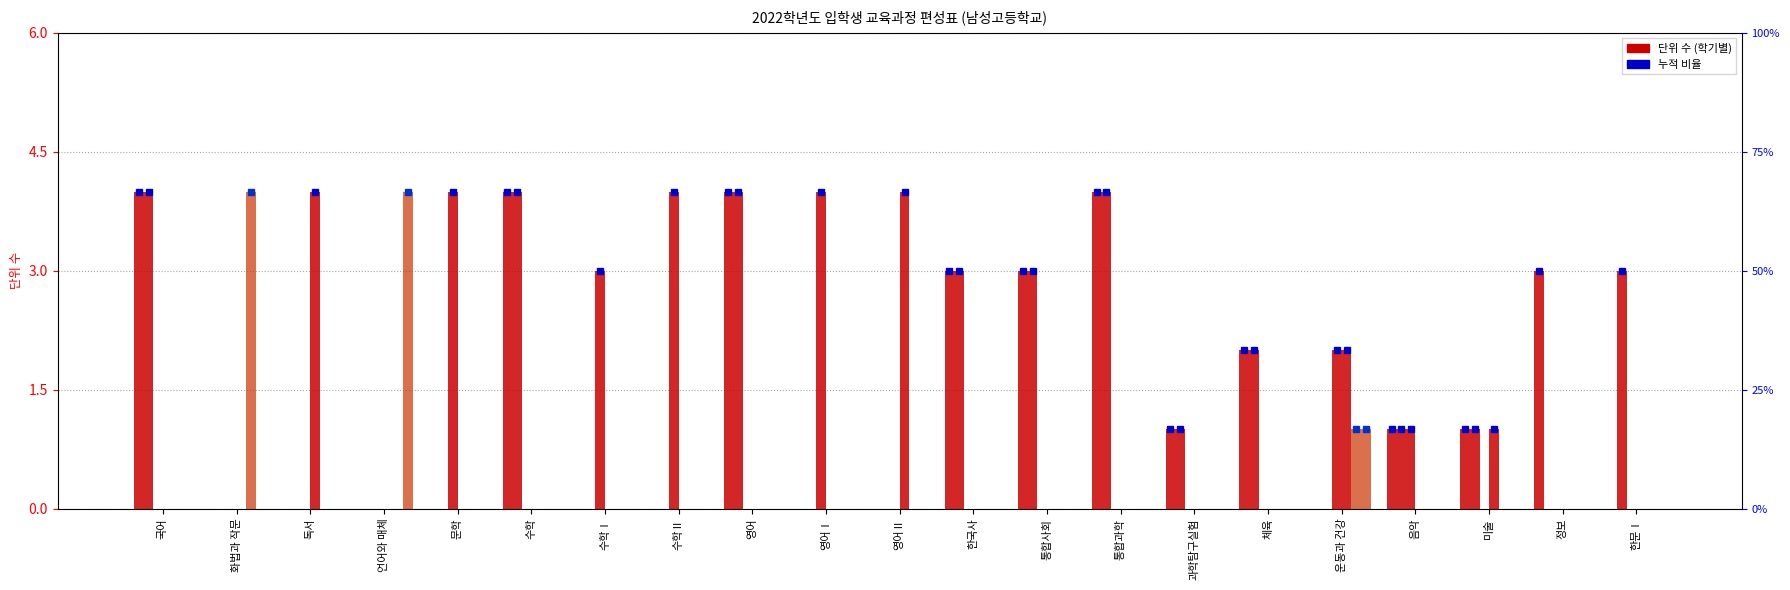

Reading left to right, what are all the values shown in this chart?

1학기(1학년): 4	0	0	0	0	4	0	0	4	0	0	3	3	4	1	2	0	1	1	3	0
2학기(1학년): 4	0	0	0	0	4	0	0	4	0	0	3	3	4	1	2	0	1	1	0	3
1학기(2학년): 0	0	0	0	4	0	3	4	0	4	0	0	0	0	0	0	2	1	0	0	0
2학기(2학년): 0	0	4	0	0	0	0	0	0	0	4	0	0	0	0	0	2	0	1	0	0
1학기(3학년): 0	4	0	0	0	0	0	0	0	0	0	0	0	0	0	0	1	0	0	0	0
2학기(3학년): 0	0	0	4	0	0	0	0	0	0	0	0	0	0	0	0	1	0	0	0	0